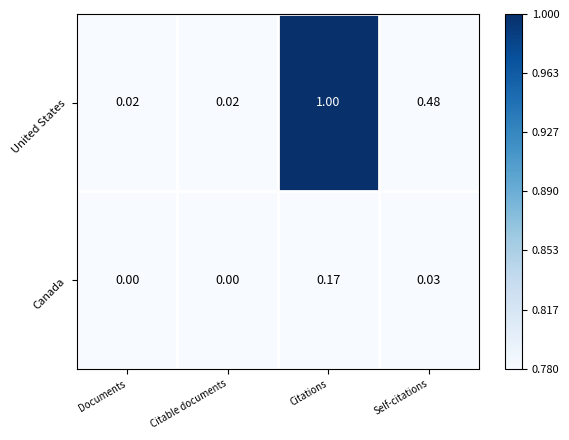

Which series changed the most between Citations and Self-citations?

United States